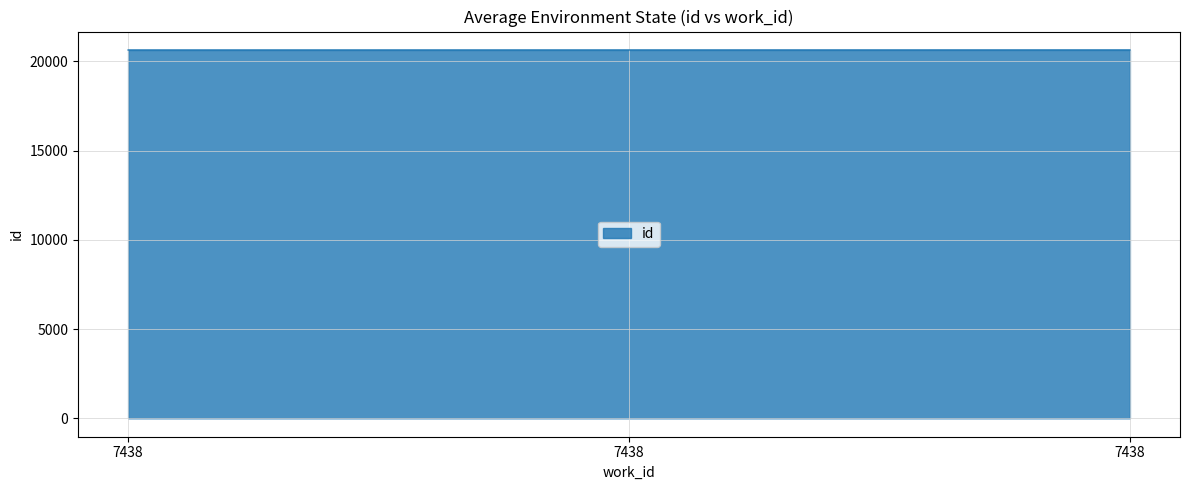

What is the value of the 1st point from the left?

20629